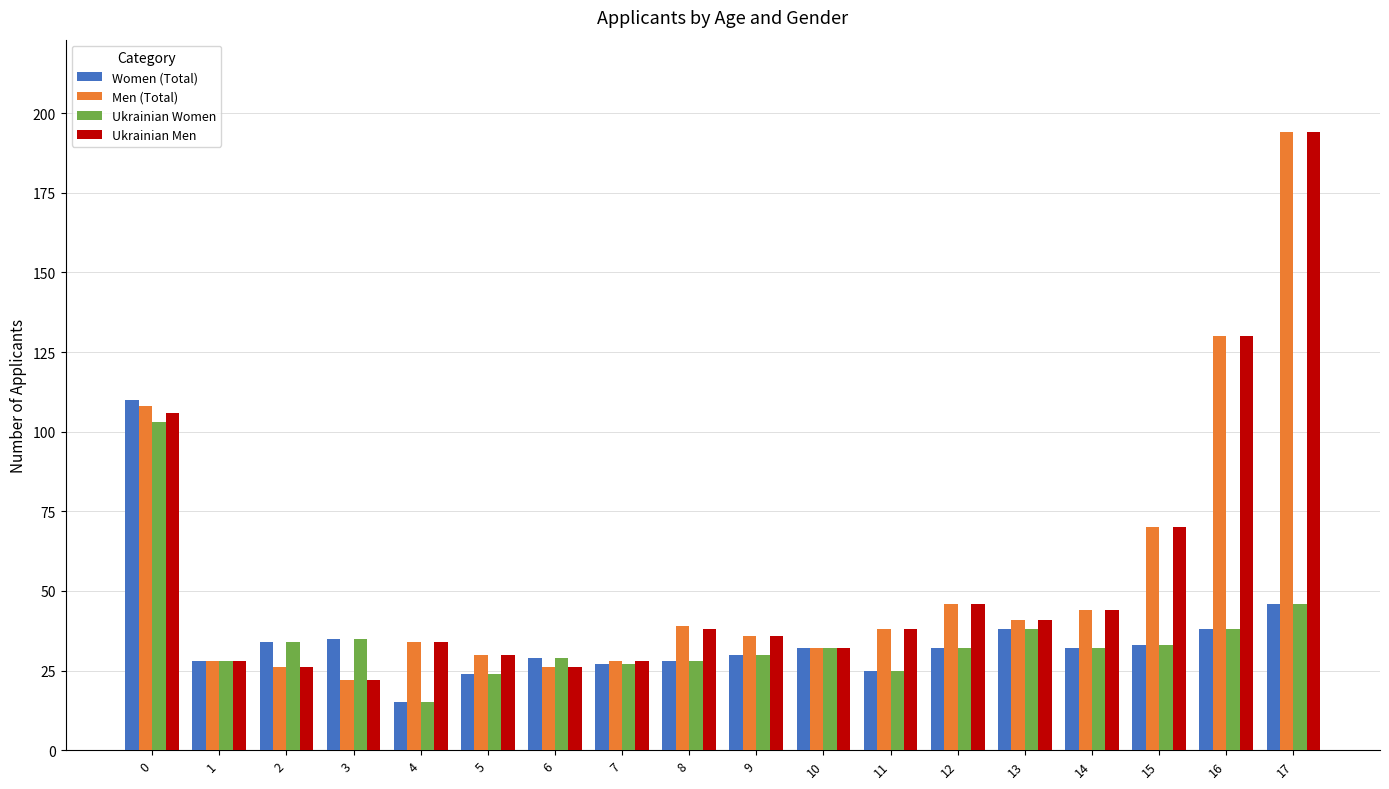

What is the minimum value for Ukrainian Men?

22